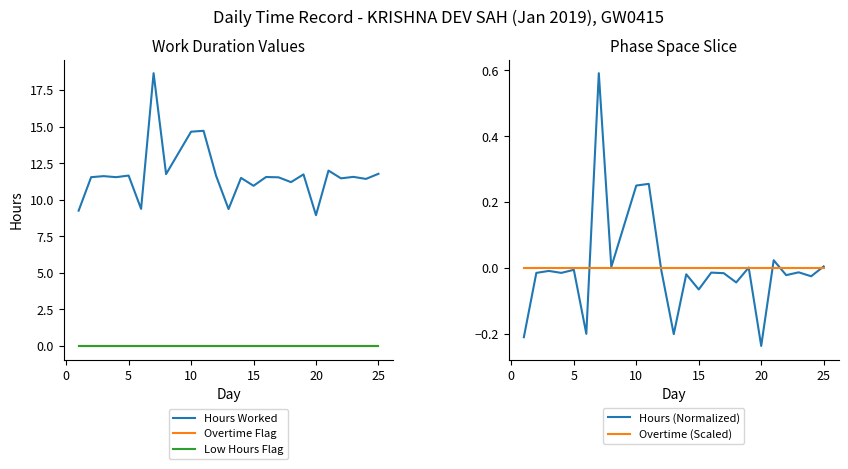

Is it true that Overtime (Scaled) equals 0.0 at 25?

True